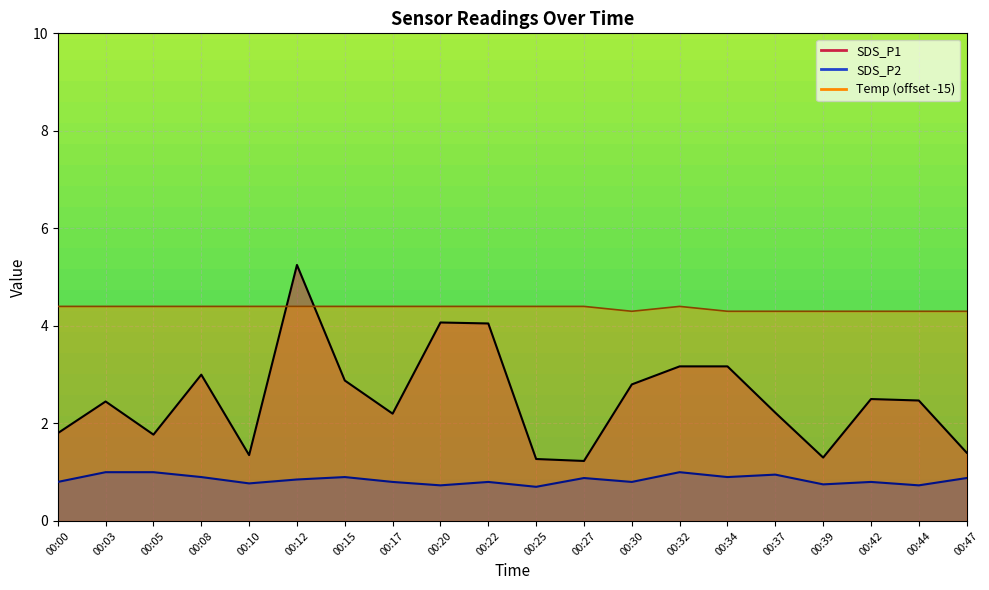

Is it true that SDS_P2 equals 0.7 at 00:20?

True